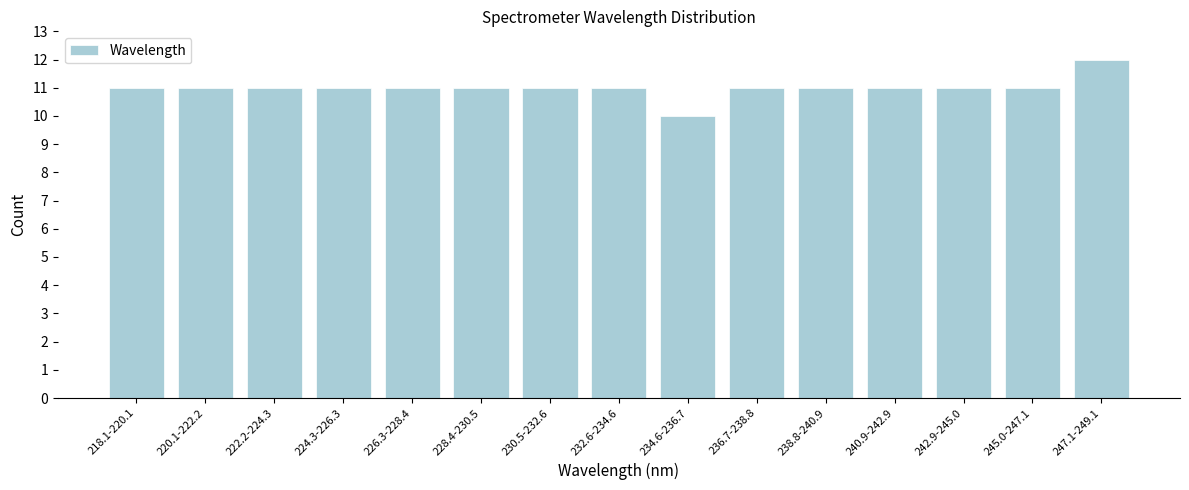

Reading right to left, transcribe all the data shown in this chart.

12	11	11	11	11	11	10	11	11	11	11	11	11	11	11